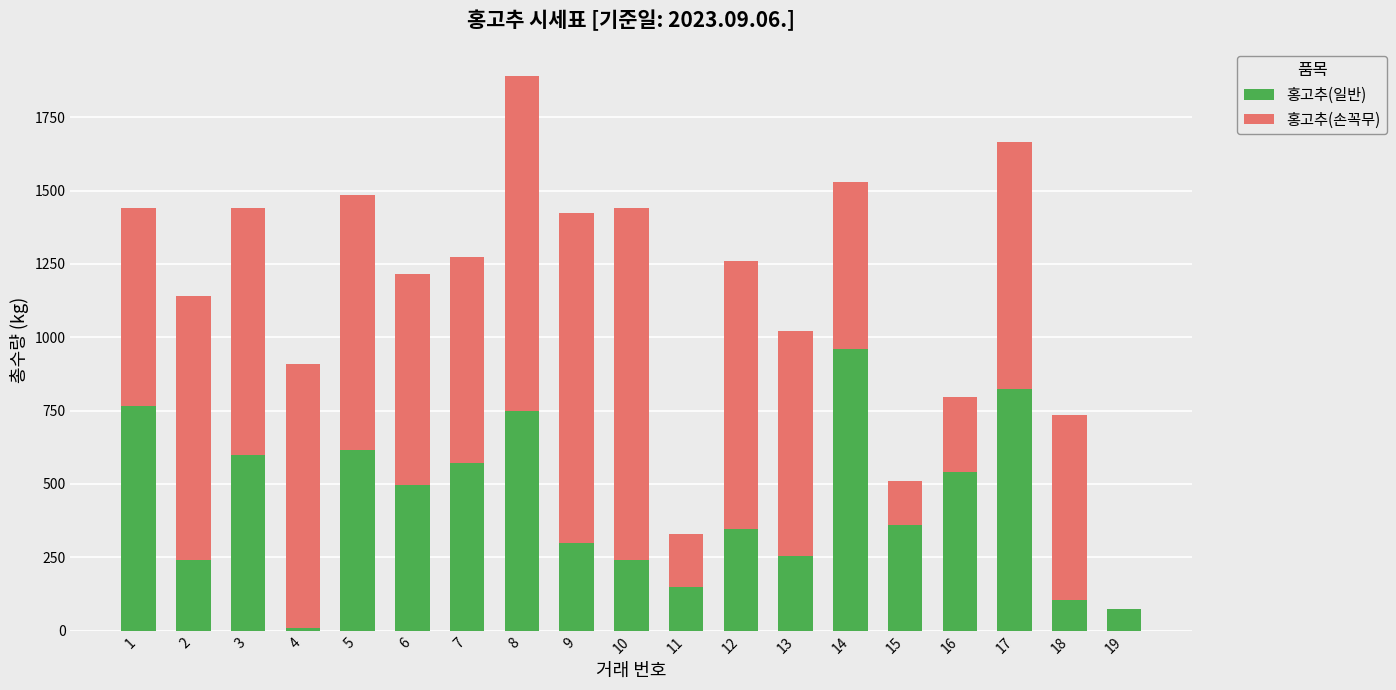

Does the chart contain stacked bars?

Yes